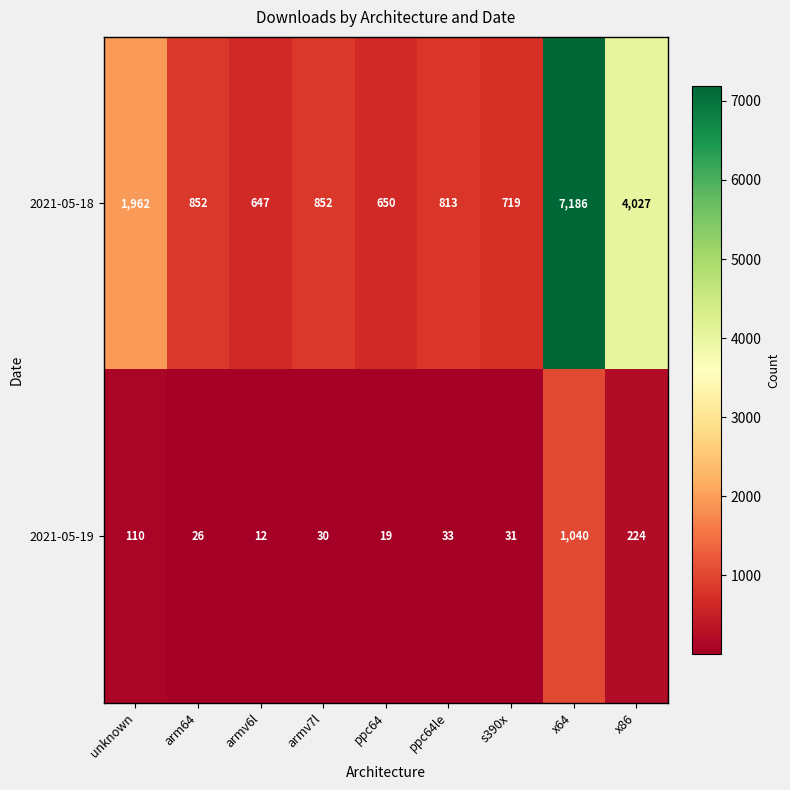

Is it true that 2021-05-19 equals 11 at s390x?

False